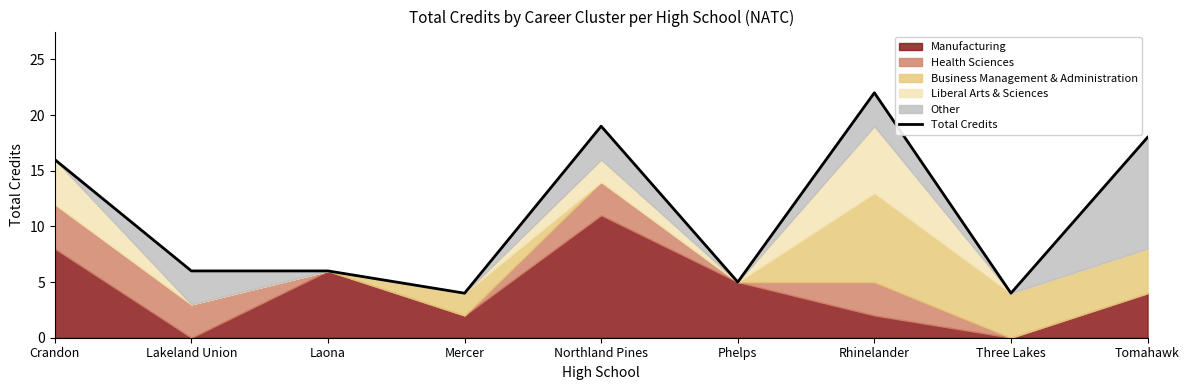

Does the chart have visible grid lines?

No